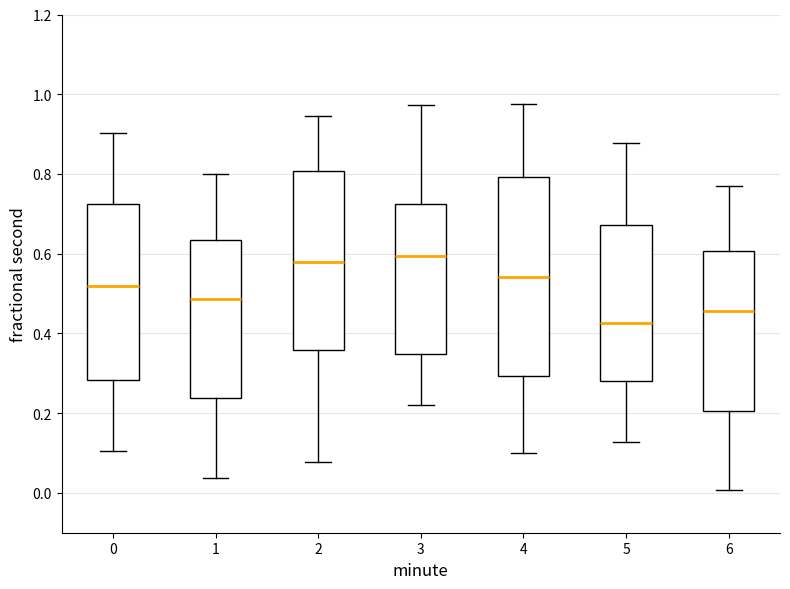

Reading left to right, read every box against the y-axis: the position of its median line, the range the box covers, and the ends of its whiskers. The values are not printed on the chart, so give them approximately, as read against the axis.

0: median 0.52, box 0.28 to 0.72, whiskers 0.10 to 0.90
1: median 0.48, box 0.24 to 0.64, whiskers 0.04 to 0.80
2: median 0.58, box 0.36 to 0.80, whiskers 0.08 to 0.94
3: median 0.60, box 0.34 to 0.72, whiskers 0.22 to 0.98
4: median 0.54, box 0.30 to 0.80, whiskers 0.10 to 0.98
5: median 0.42, box 0.28 to 0.68, whiskers 0.12 to 0.88
6: median 0.46, box 0.20 to 0.60, whiskers 0.00 to 0.76